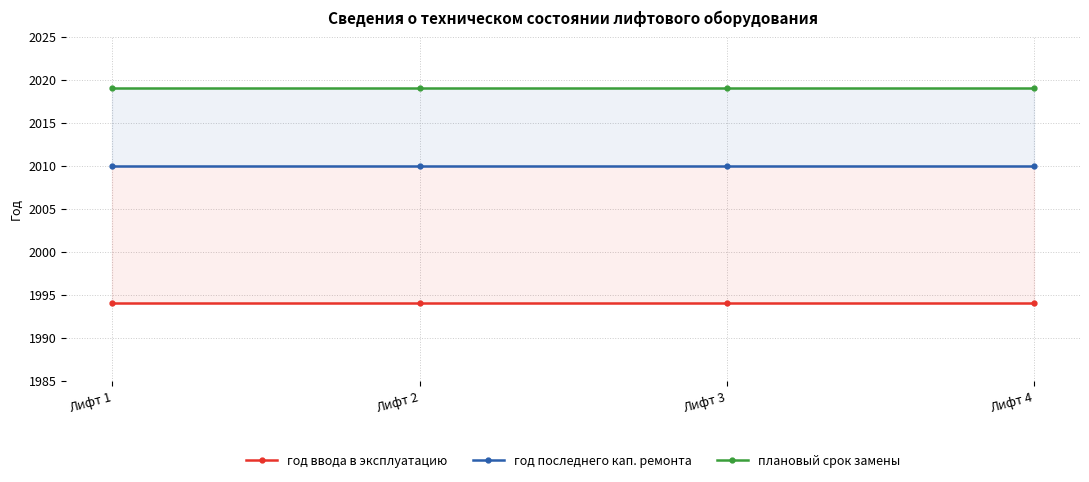

Between Лифт 2 and Лифт 4, which is larger?

Лифт 2